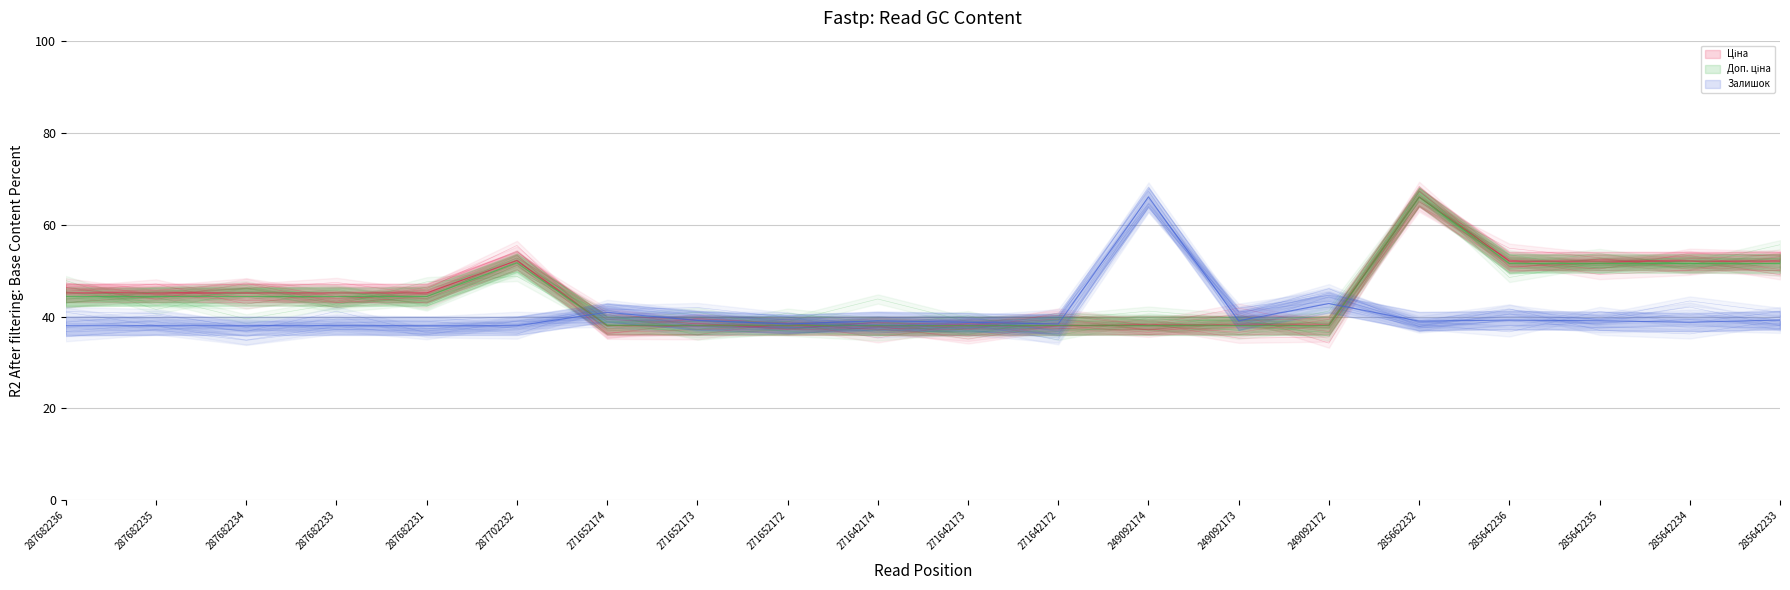

True or false: Доп. ціна and Ціна cross at least once.

True